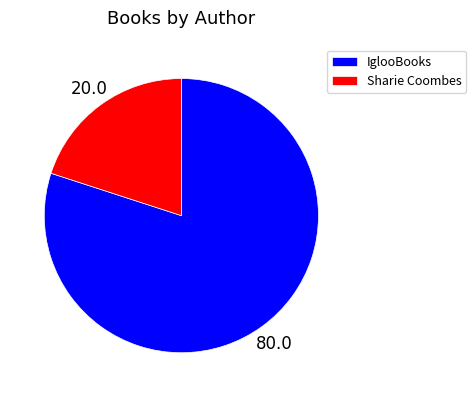

The IglooBooks slice represents 76% of the pie. True or false?

False